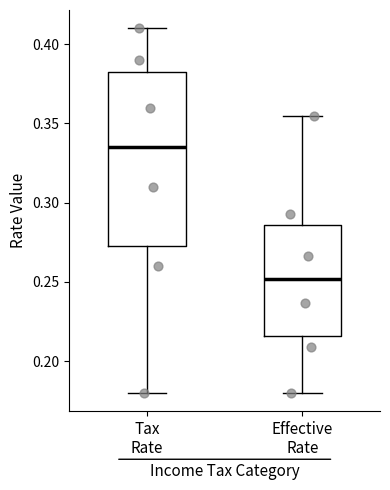

Which box's median line is the highest?

Tax Rate